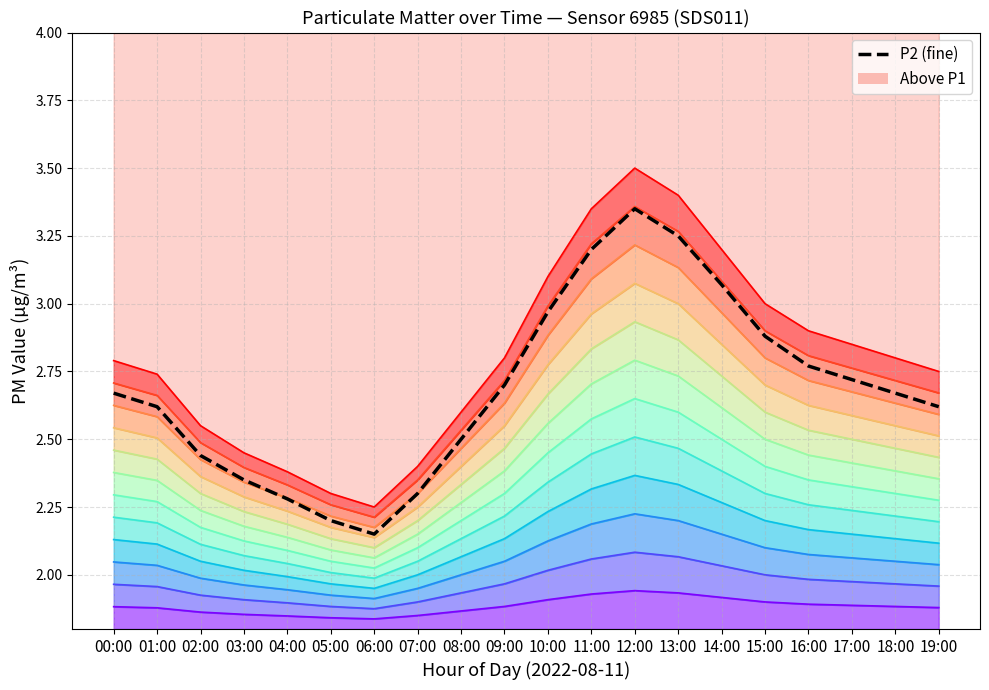

What is the approximate value at 07:00?

2.3